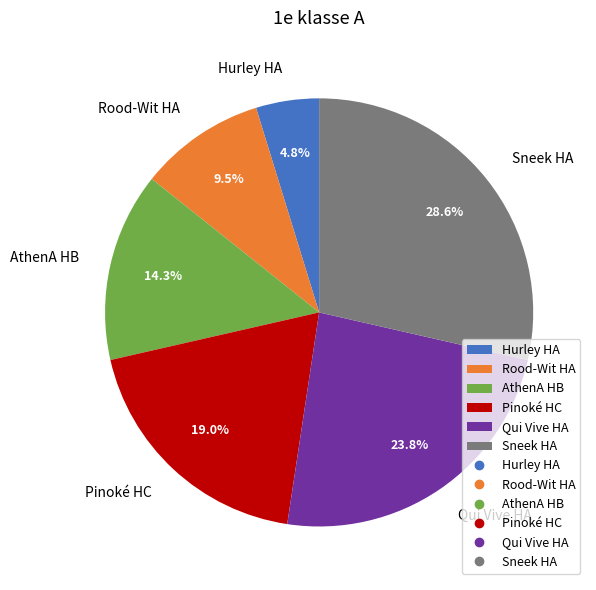

True or false: Sneek HA accounts for 17% of the total.

False